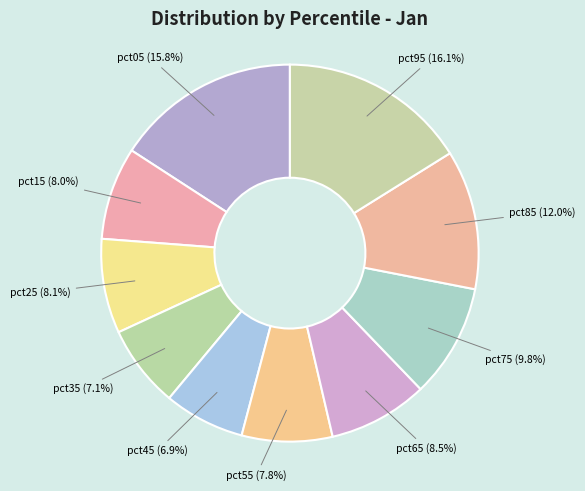

Count the number of slices in the pie.

10